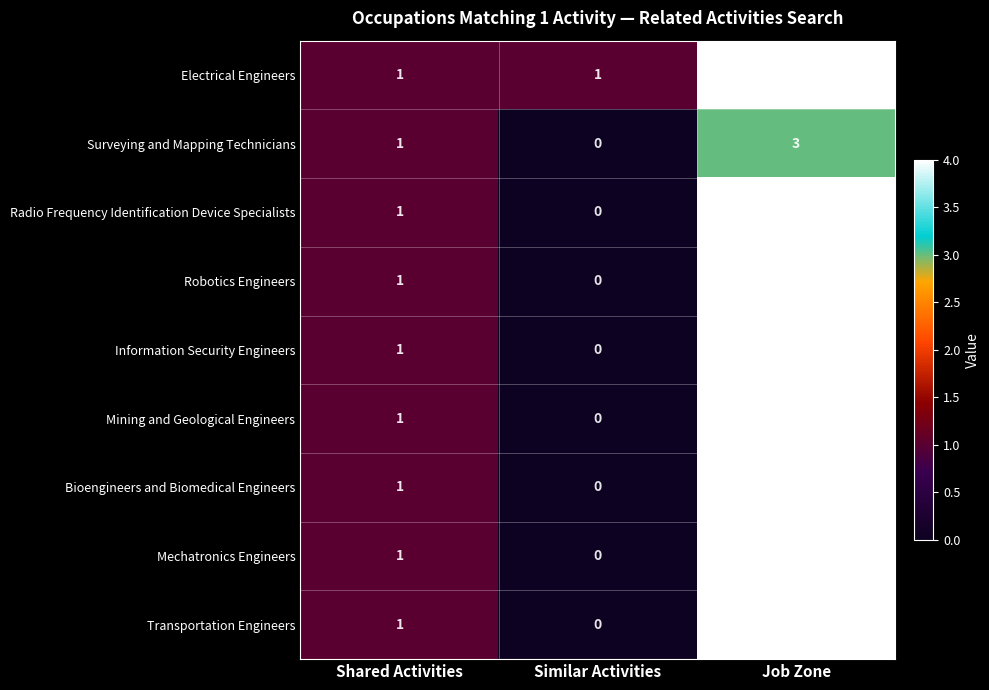

How many series are shown in this chart?

9